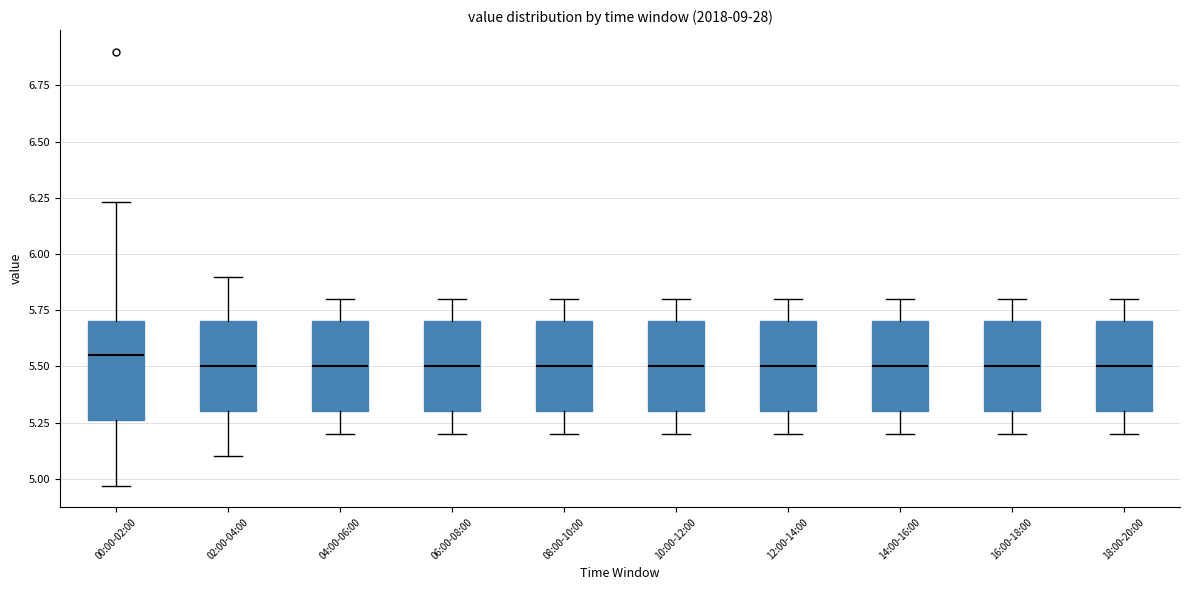

Which box has the highest median line?

00:00-02:00